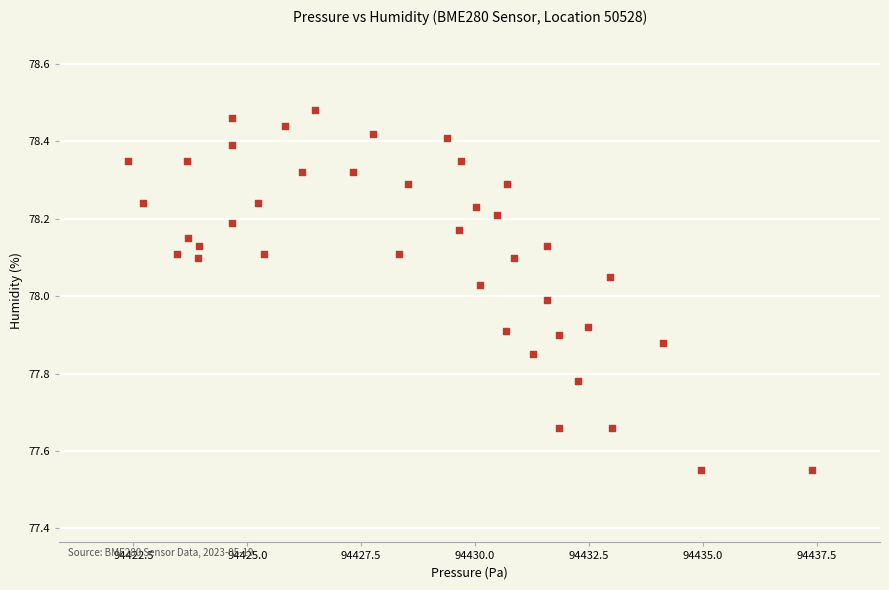

What is the range of Y values (max minus min)?

0.9